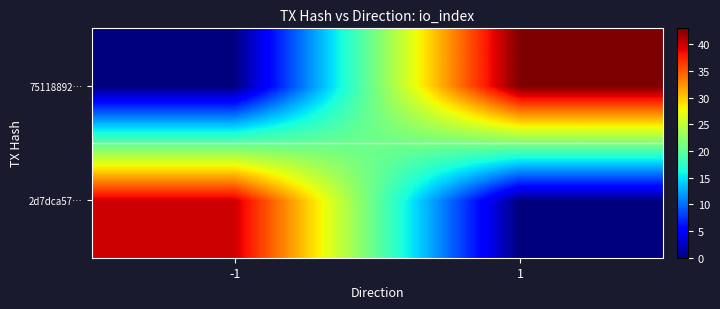

Which series has the widest spread of values?

75118892…